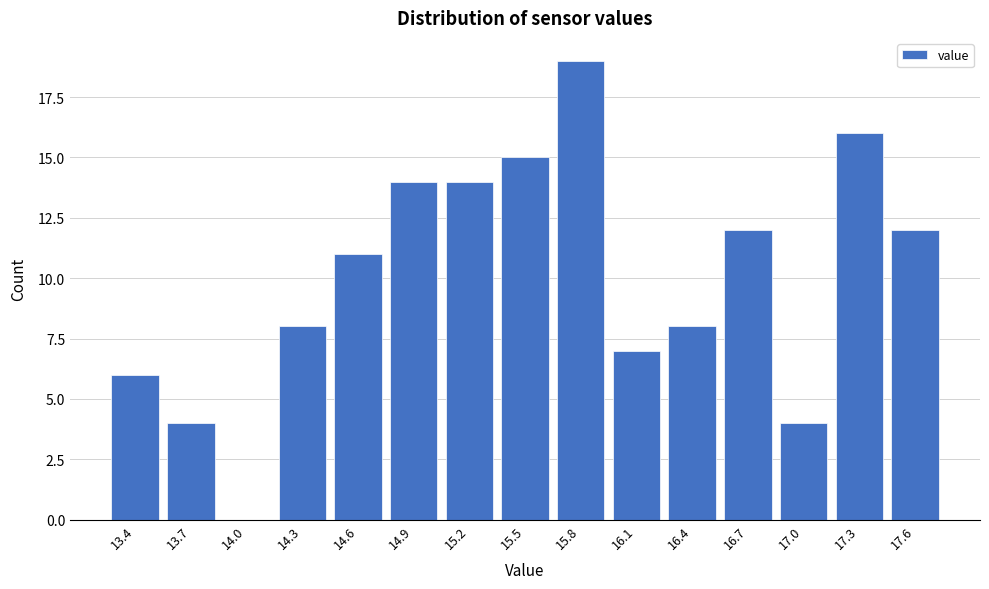

Reading left to right, what are all the values shown in this chart?

13.4=6	13.7=4	14.0=0	14.3=8	14.6=11	14.9=14	15.2=14	15.5=15	15.8=19	16.1=7	16.4=8	16.7=12	17.0=4	17.3=16	17.6=12